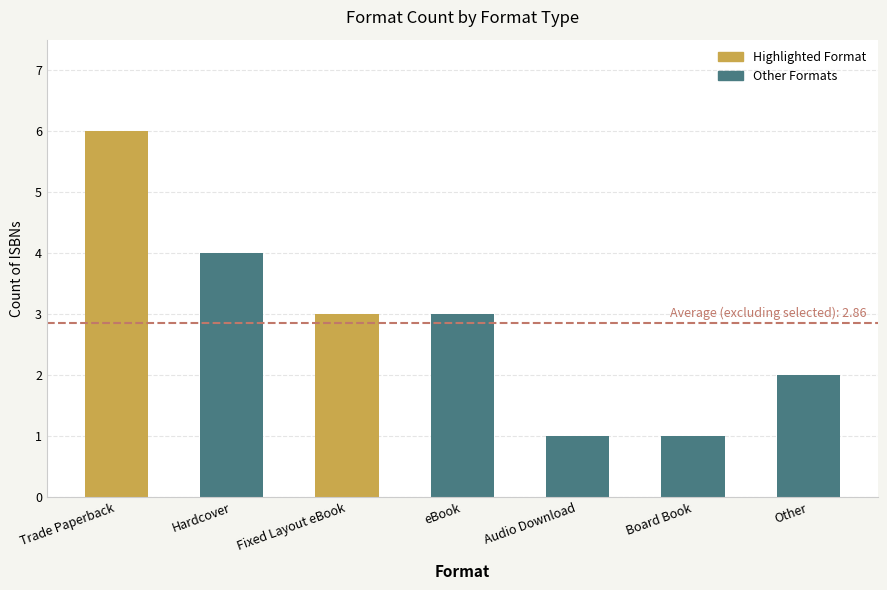

The value at Audio Download is 3. True or false?

False